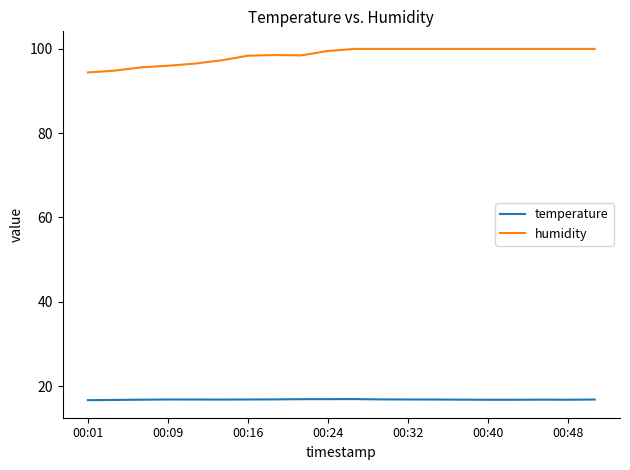

Rank the series by their maximum value, from highest to lowest.

humidity, temperature